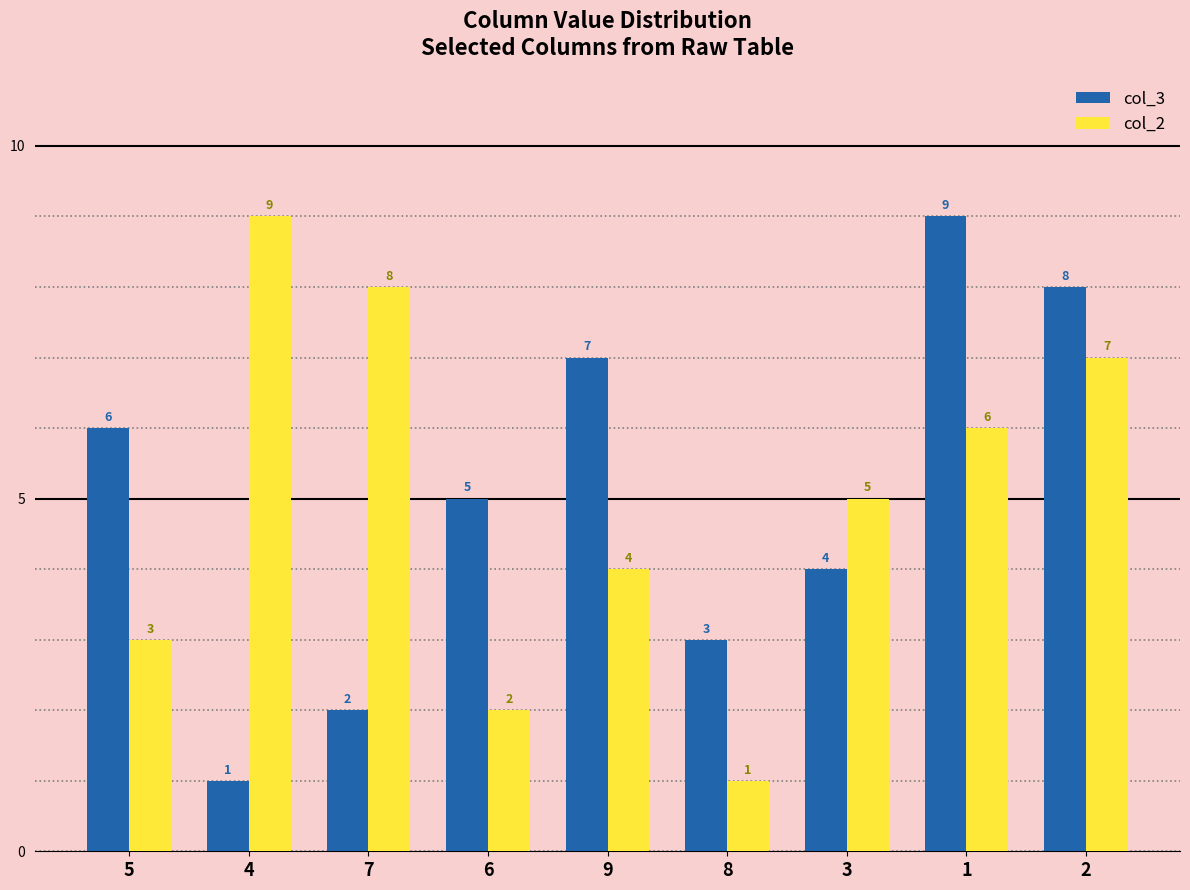

What is the difference between the col_2 values at 5 and 6?

1